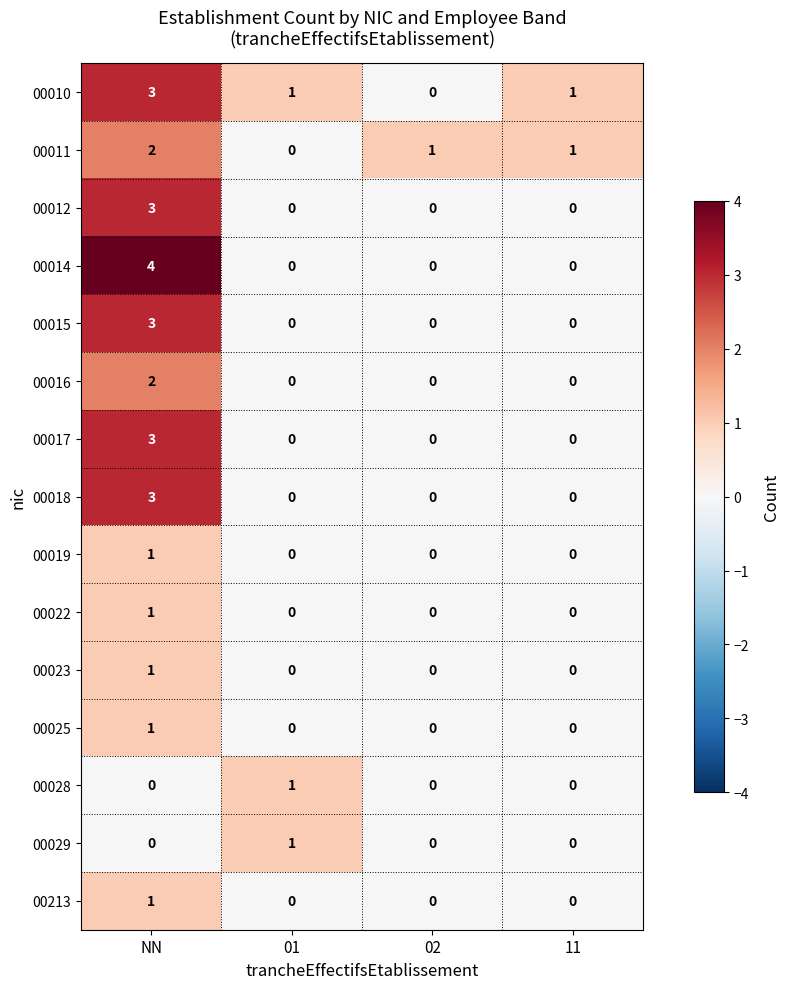

The 00017 series shows -2 at 11. True or false?

False